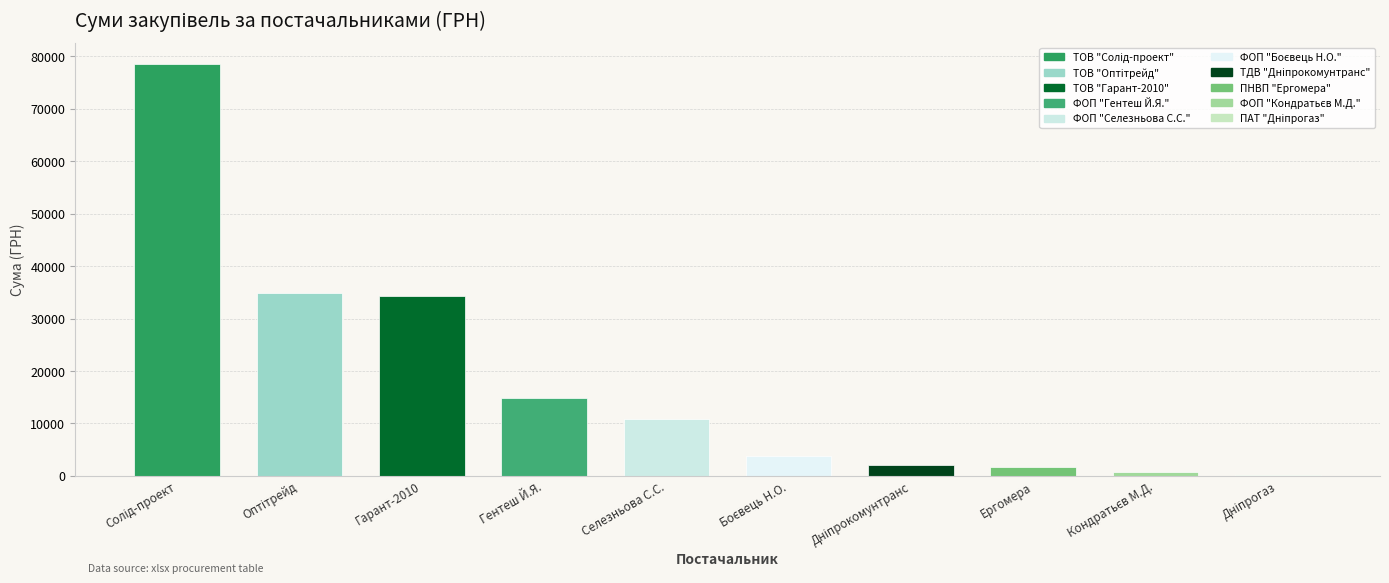

What is the maximum value shown in the chart?

78600.0